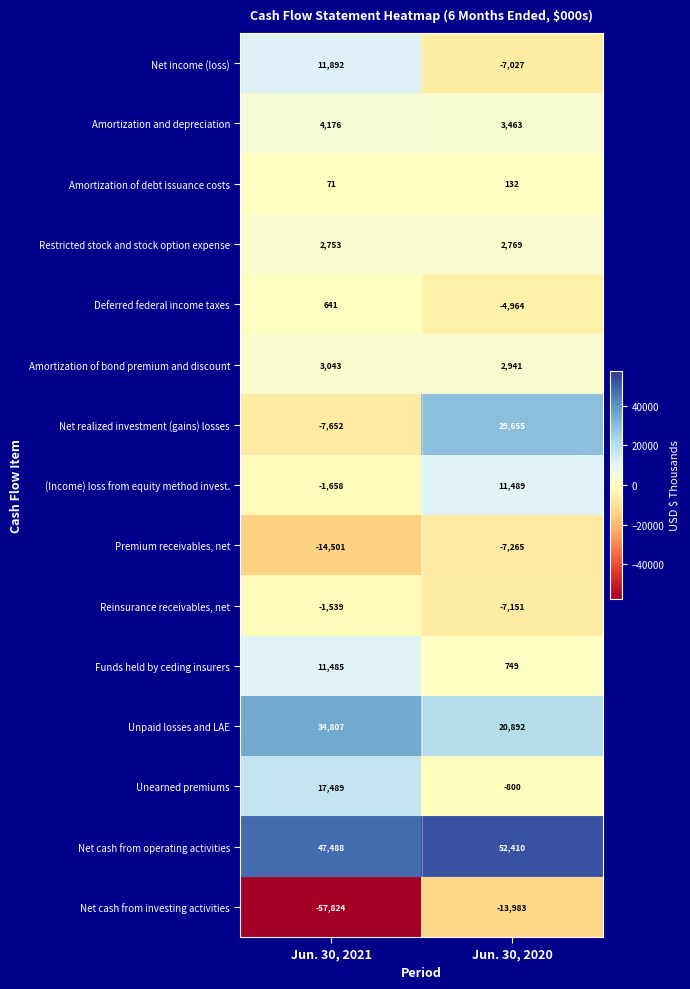

What is the average value of the Net realized investment (gains) losses series?

11002